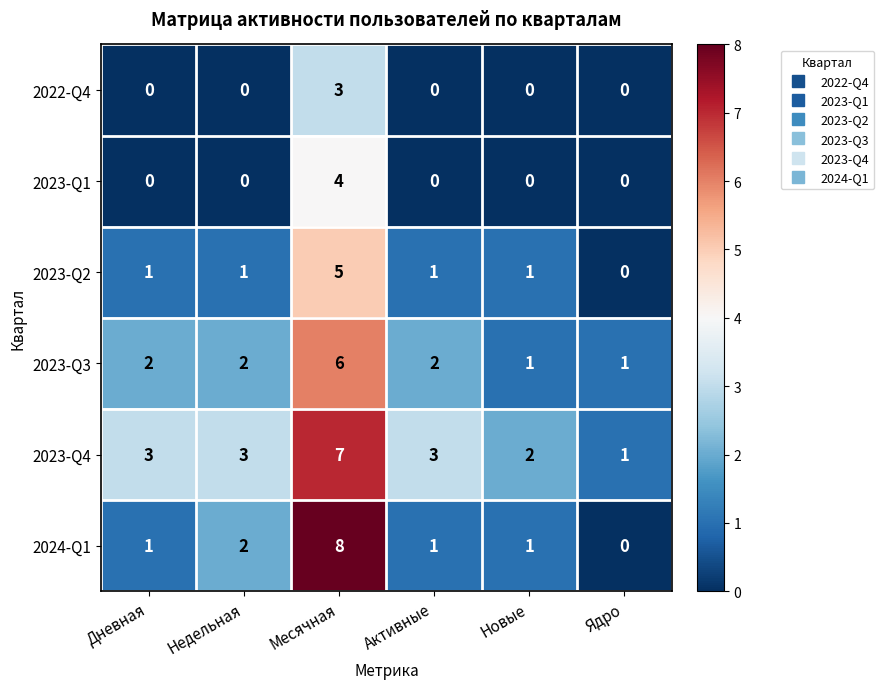

The value of 2024-Q1 at Месячная is 12. True or false?

False